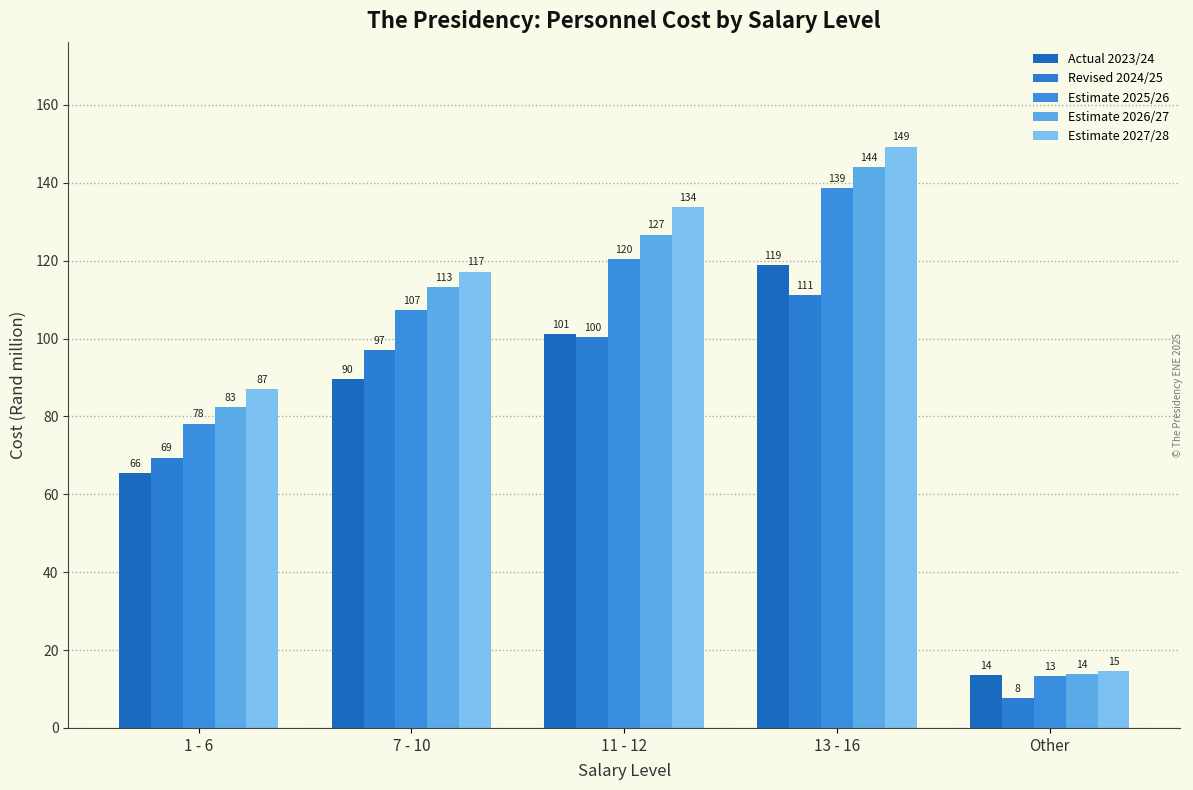

Reading left to right, list all the values displayed in this chart.

Actual 2023/24: 65.5	89.7	101.1	118.9	13.5
Revised 2024/25: 69.4	97.1	100.3	111.2	7.7
Estimate 2025/26: 78.2	107.2	120.4	138.6	13.2
Estimate 2026/27: 82.5	113.2	126.7	144.1	13.9
Estimate 2027/28: 87.0	117.2	133.7	149.3	14.6